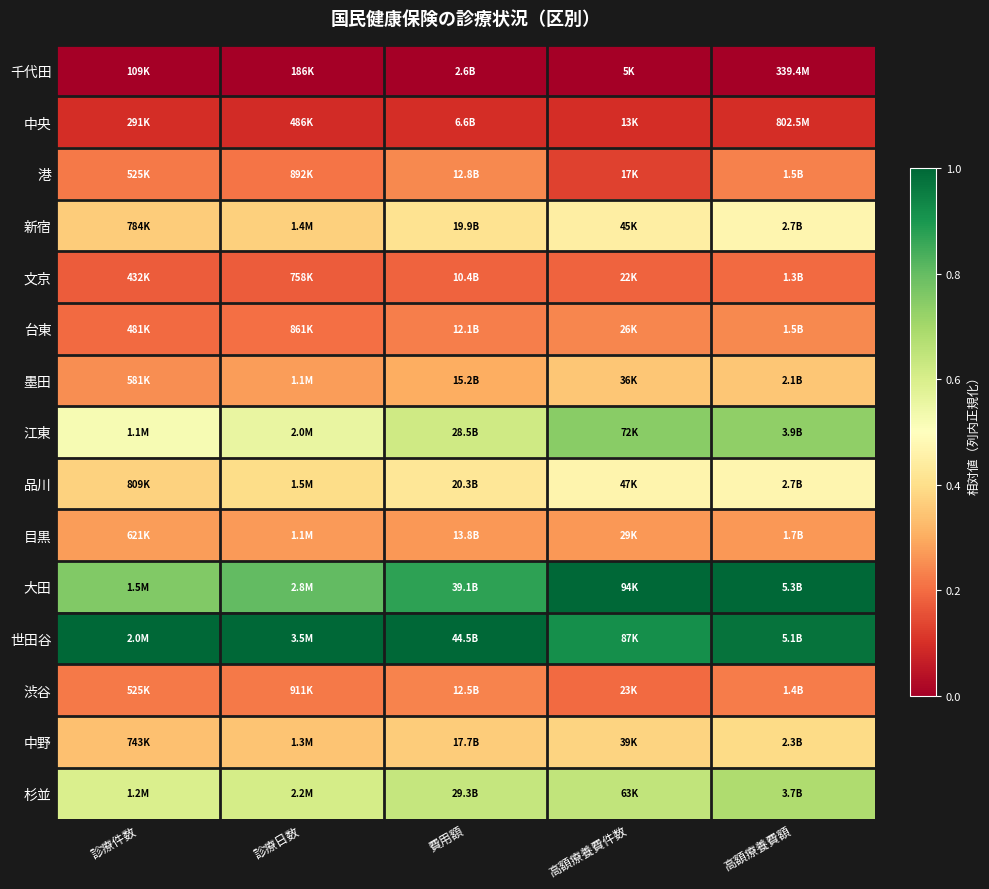

At how many categories does at least one series exceed 0?

5